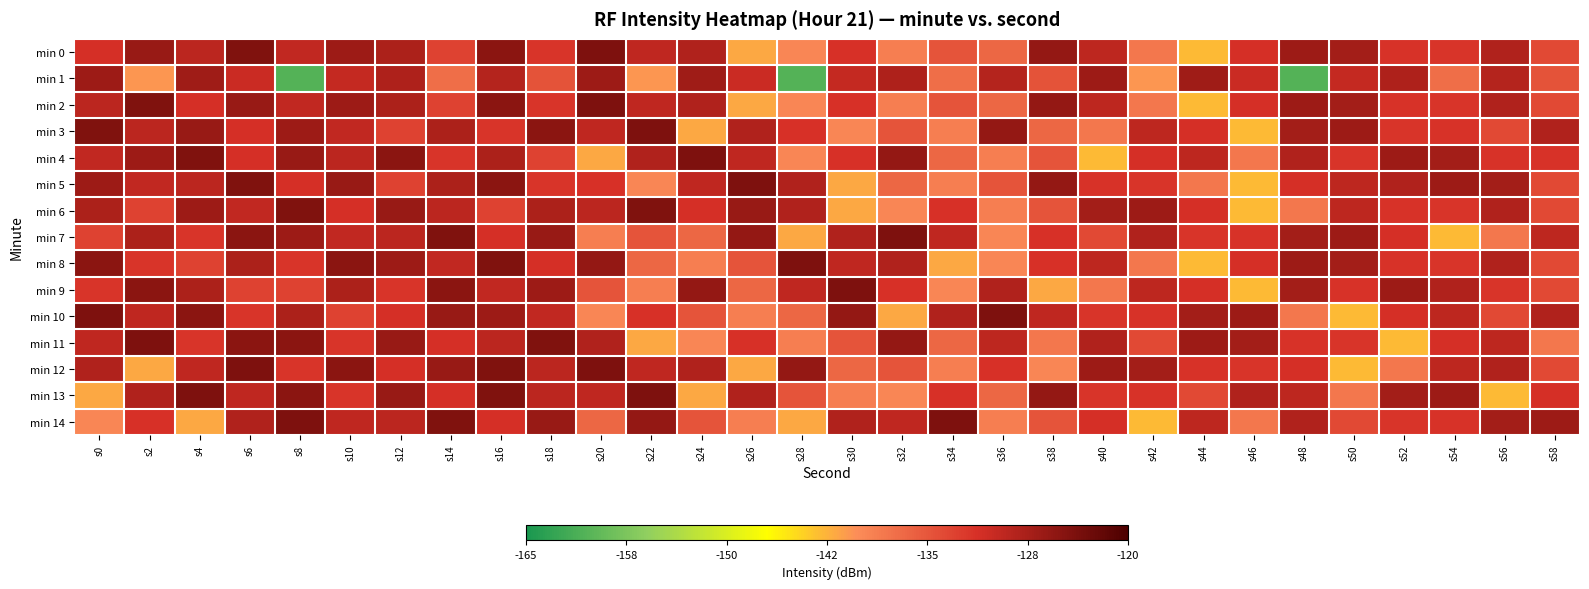

Which series has the largest range (max minus min)?

min 1